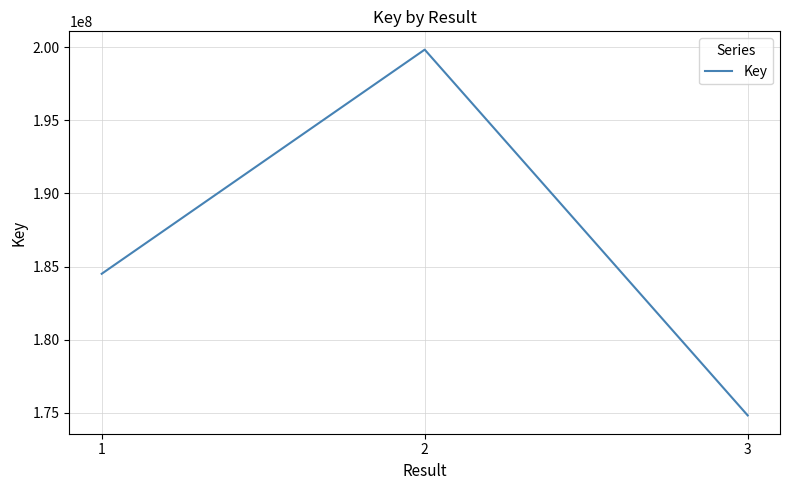

Rank the categories by value from highest to lowest.

2, 1, 3